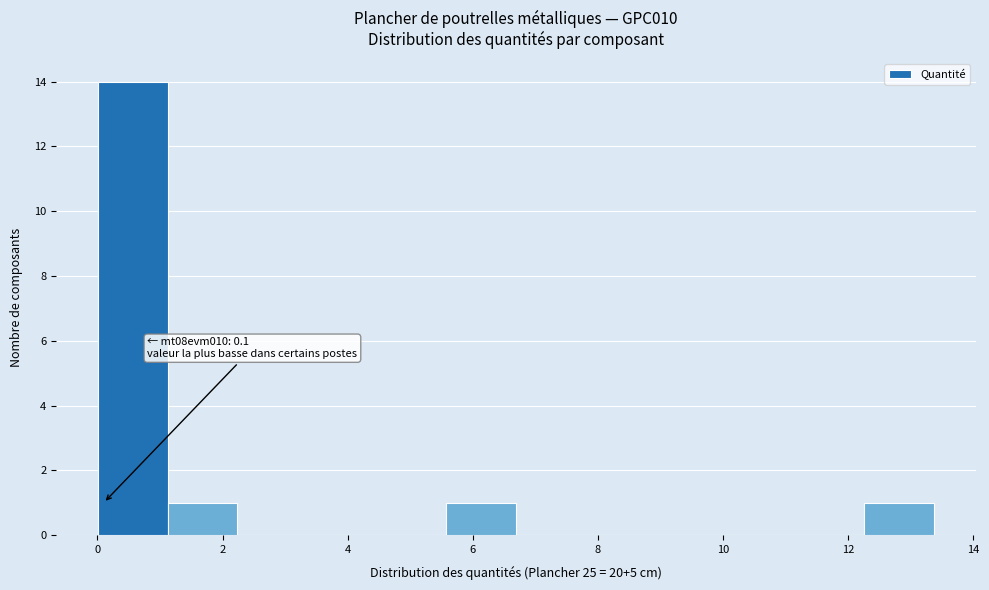

Which range on the x-axis has the tallest bar?

0.0 to 1.2